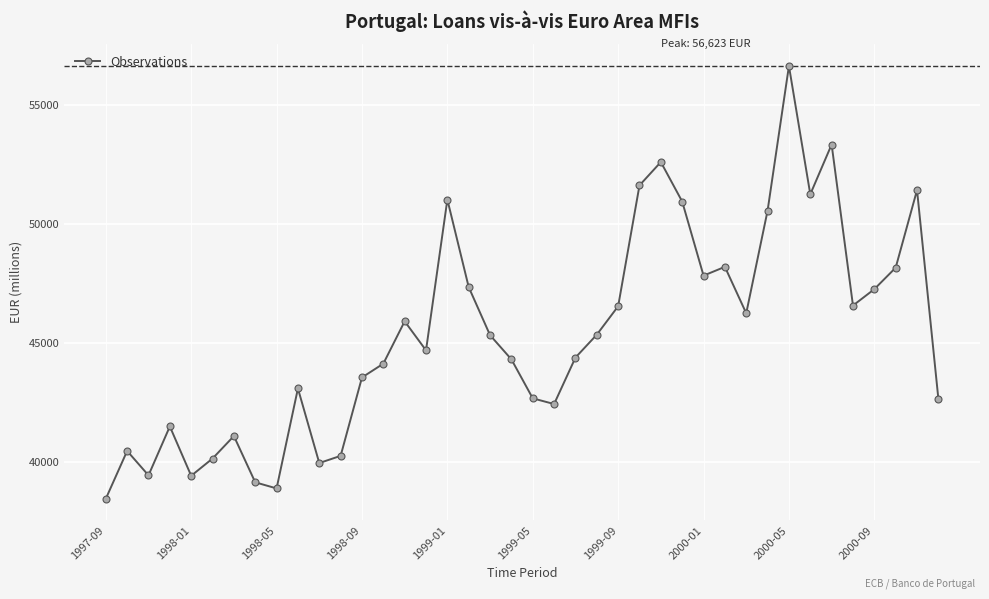

What is the difference between the maximum and minimum values?

18147